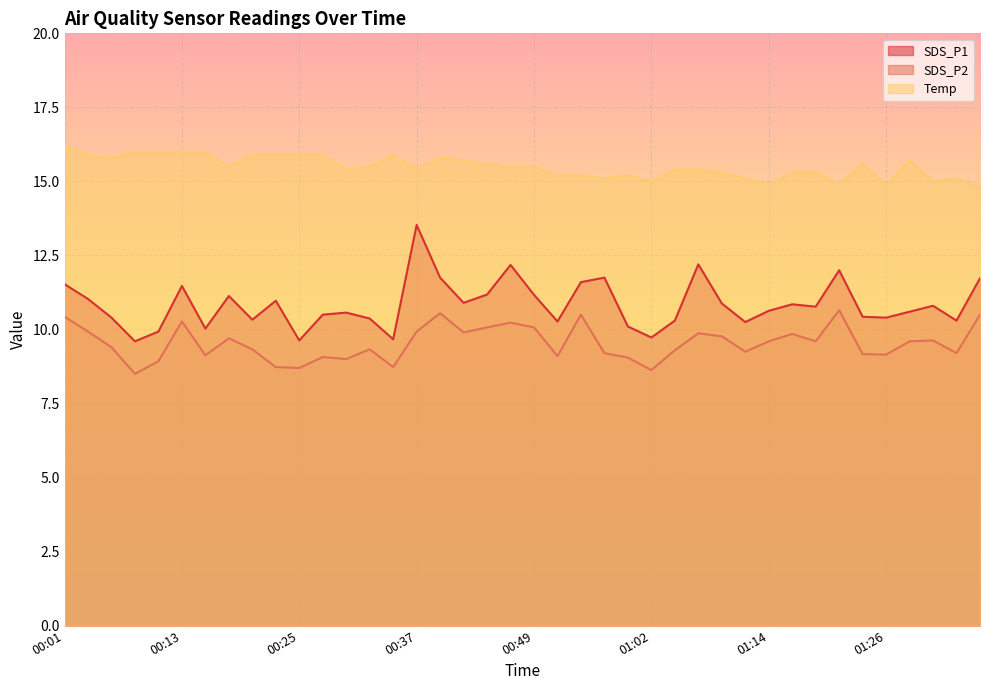

Rank the series at 00:10 from highest to lowest value.

Temp, SDS_P1, SDS_P2